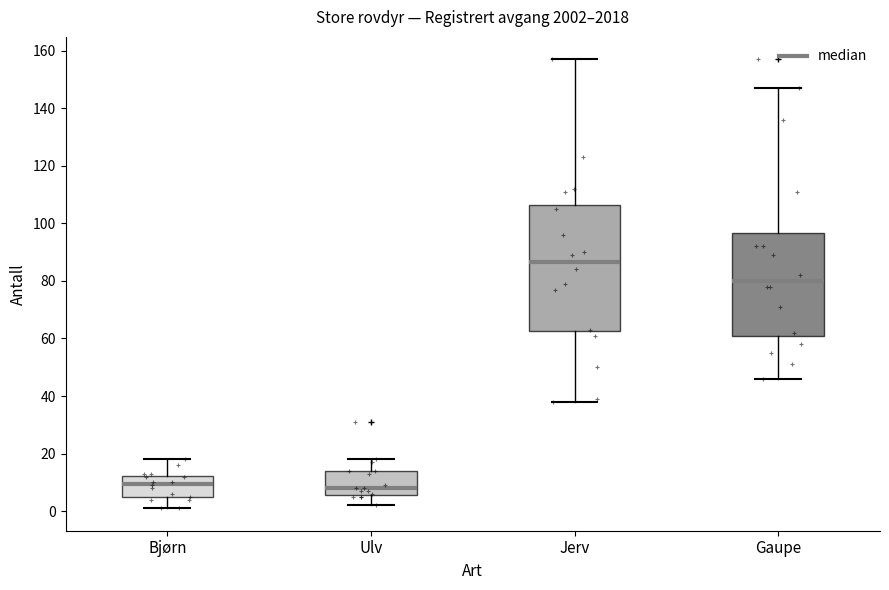

Reading left to right, read every box against the y-axis: the position of its median line, the range the box covers, and the ends of its whiskers. The values are not printed on the chart, so give them approximately, as read against the axis.

Bjørn: median 10, box 4 to 12, whiskers 2 to 18
Ulv: median 8, box 6 to 14, whiskers 2 to 18
Jerv: median 86, box 62 to 106, whiskers 38 to 158
Gaupe: median 80, box 62 to 96, whiskers 46 to 148